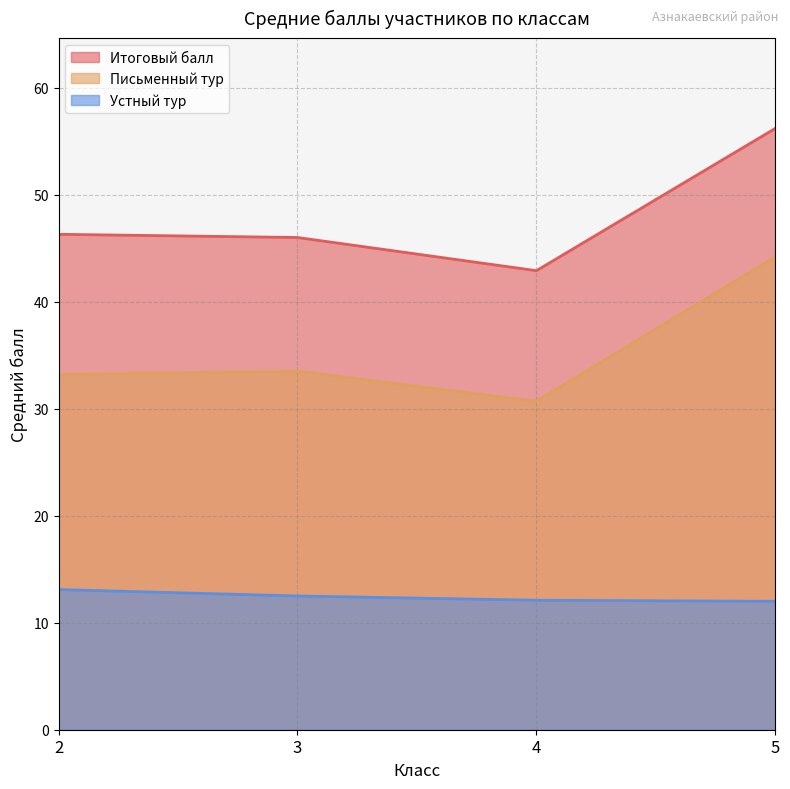

True or false: Устный тур and Итоговый балл intersect in this chart.

False